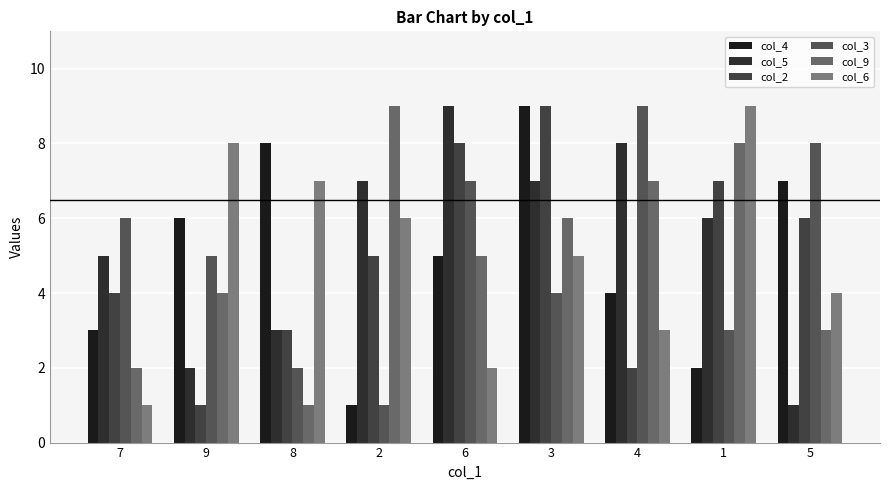

Where is col_2 nearest to the value 5?

2